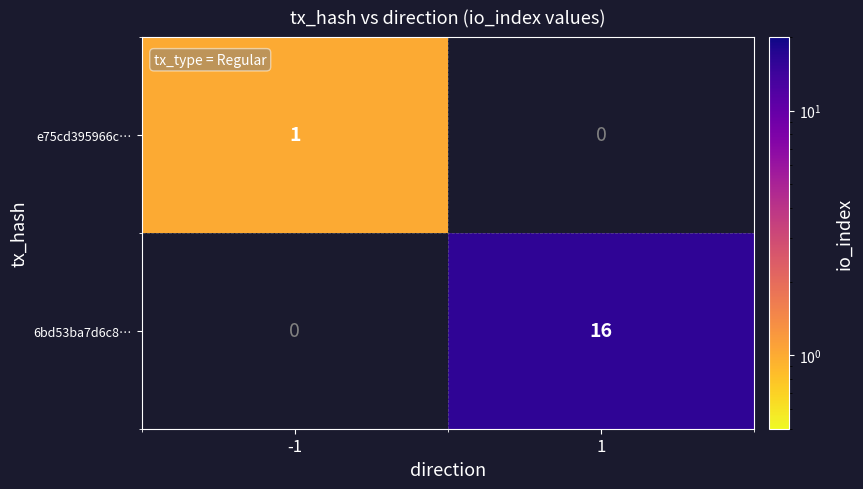

Which label corresponds to the smallest value in the chart?

-1